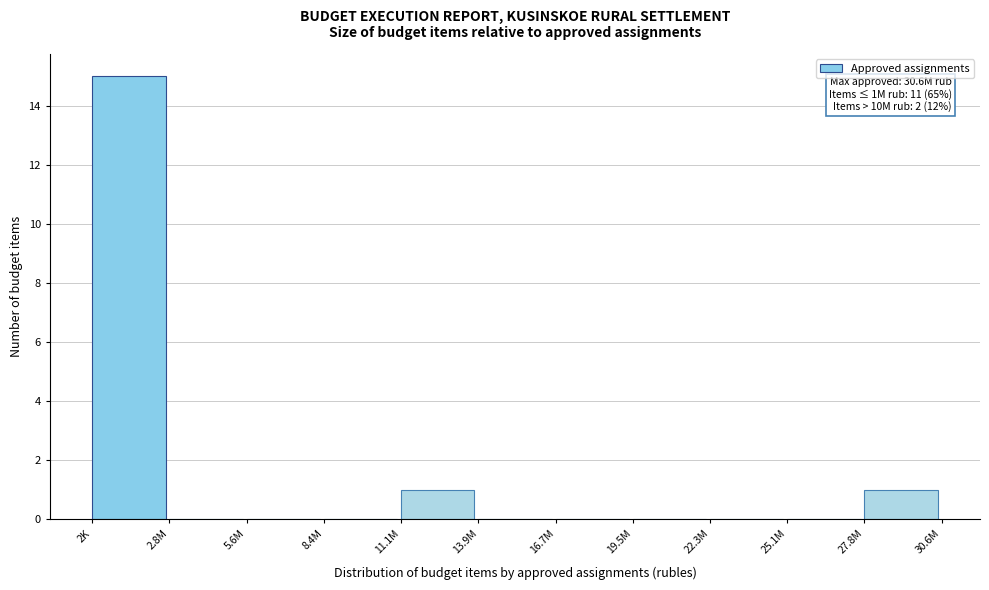

Reading left to right, transcribe all the data shown in this chart.

2K=15	2.8M=0	5.6M=0	8.4M=0	11.1M=1	13.9M=0	16.7M=0	19.5M=0	22.3M=0	25.1M=0	27.8M=1